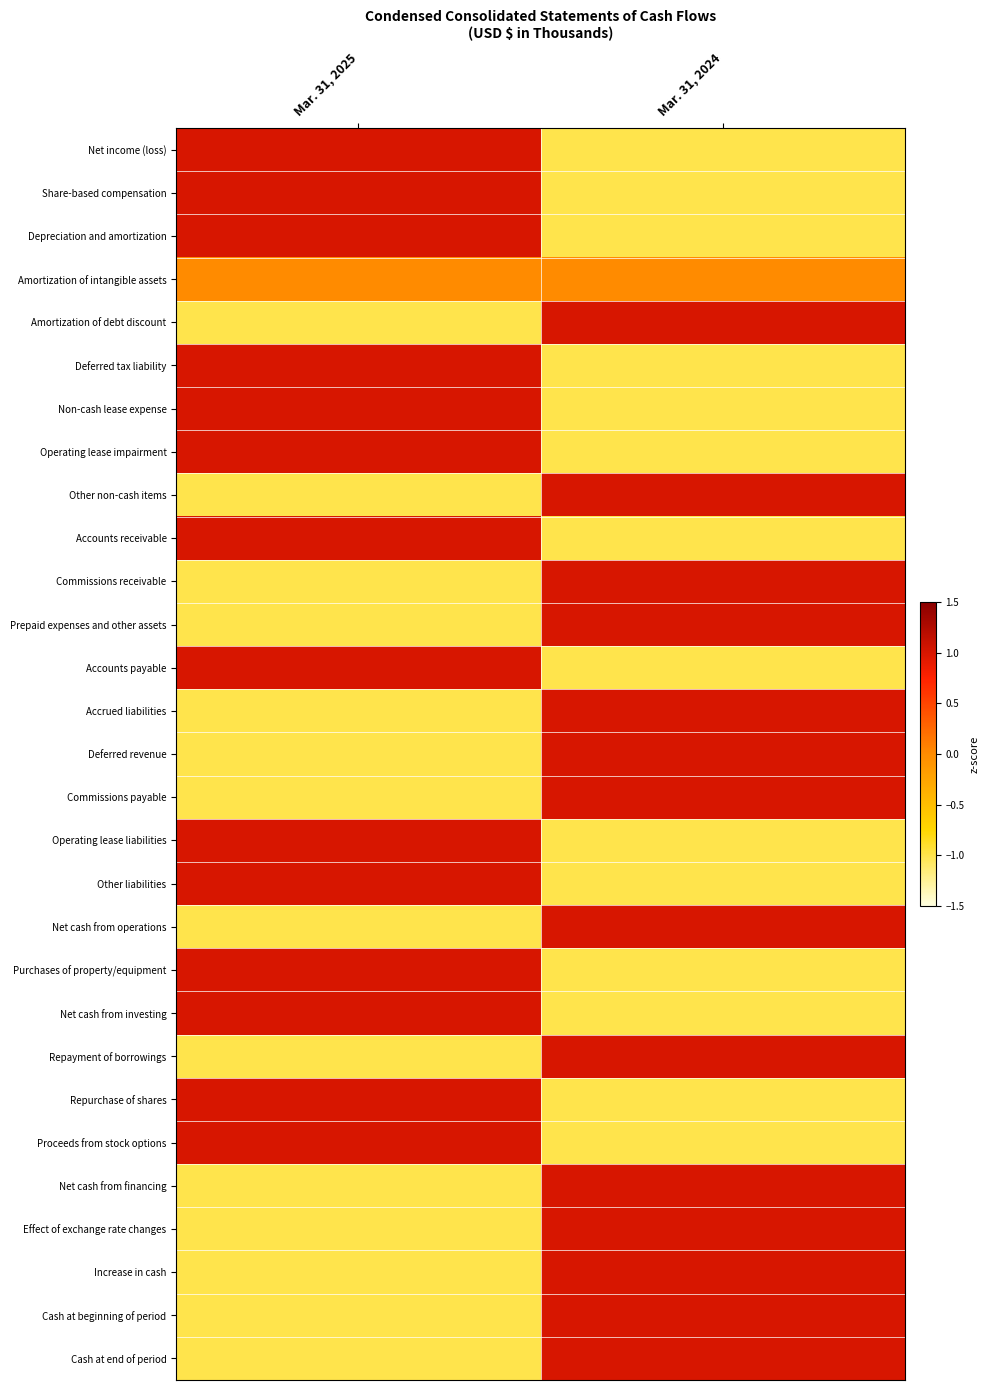

What is the difference between the highest and lowest values at Mar. 31, 2024?

2